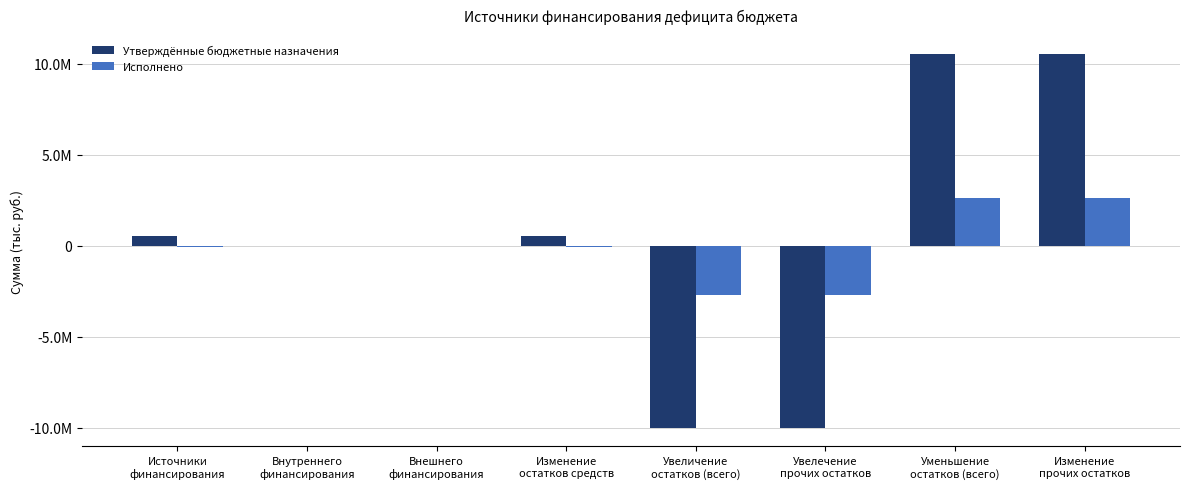

What are all the series names shown in the legend?

Утверждённые бюджетные назначения, Исполнено